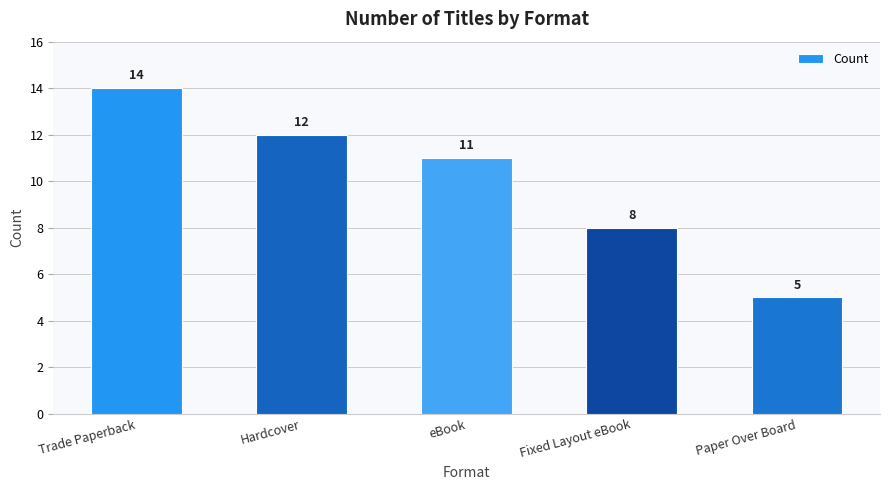

What is the value of the 3rd bar from the left?

11